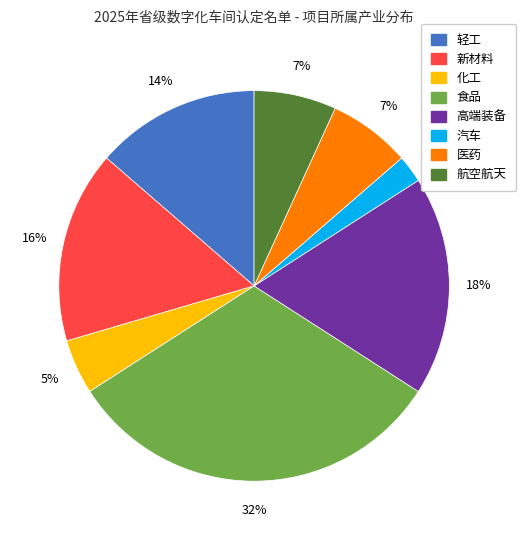

Do 航空航天 and 新材料 together represent more than half of the pie?

No